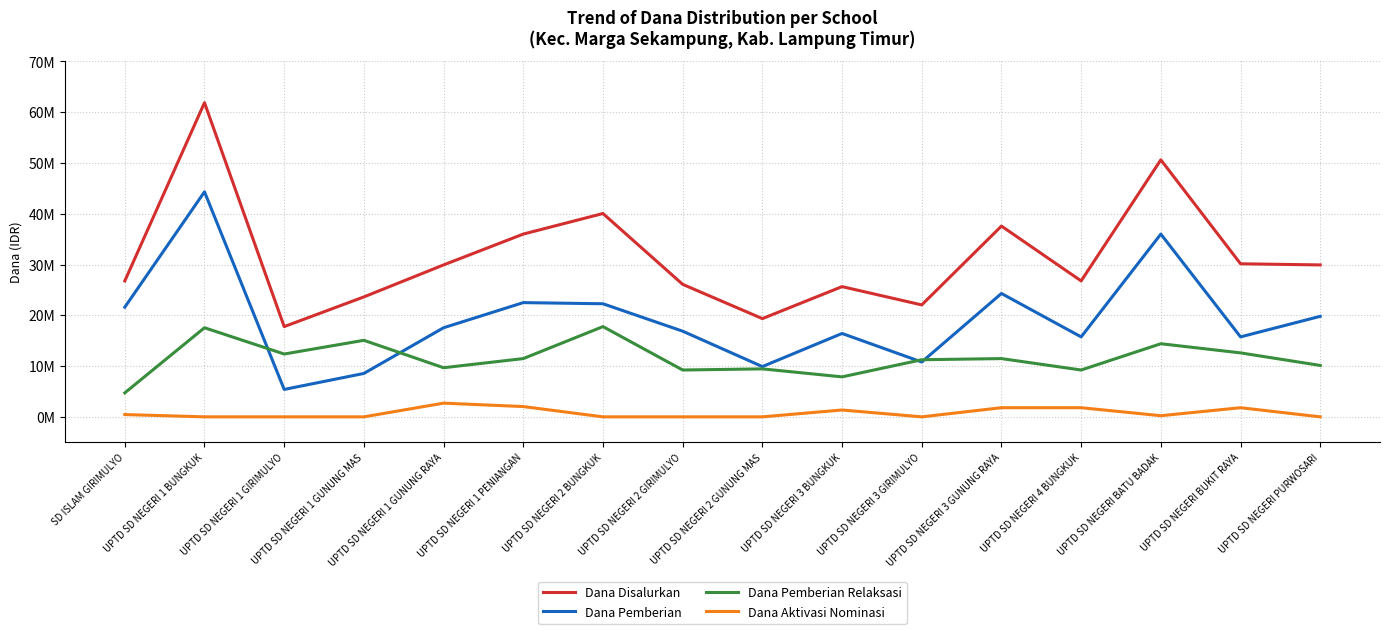

Which has a higher value, UPTD SD NEGERI 1 BUNGKUK or UPTD SD NEGERI 1 GIRIMULYO?

UPTD SD NEGERI 1 BUNGKUK